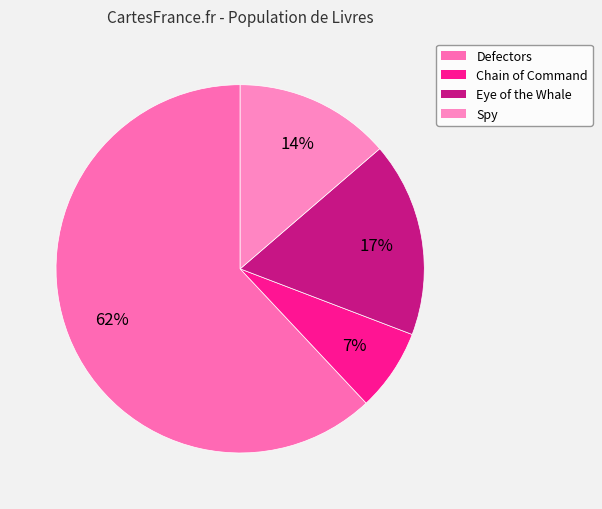

True or false: Eye of the Whale accounts for 17% of the total.

True